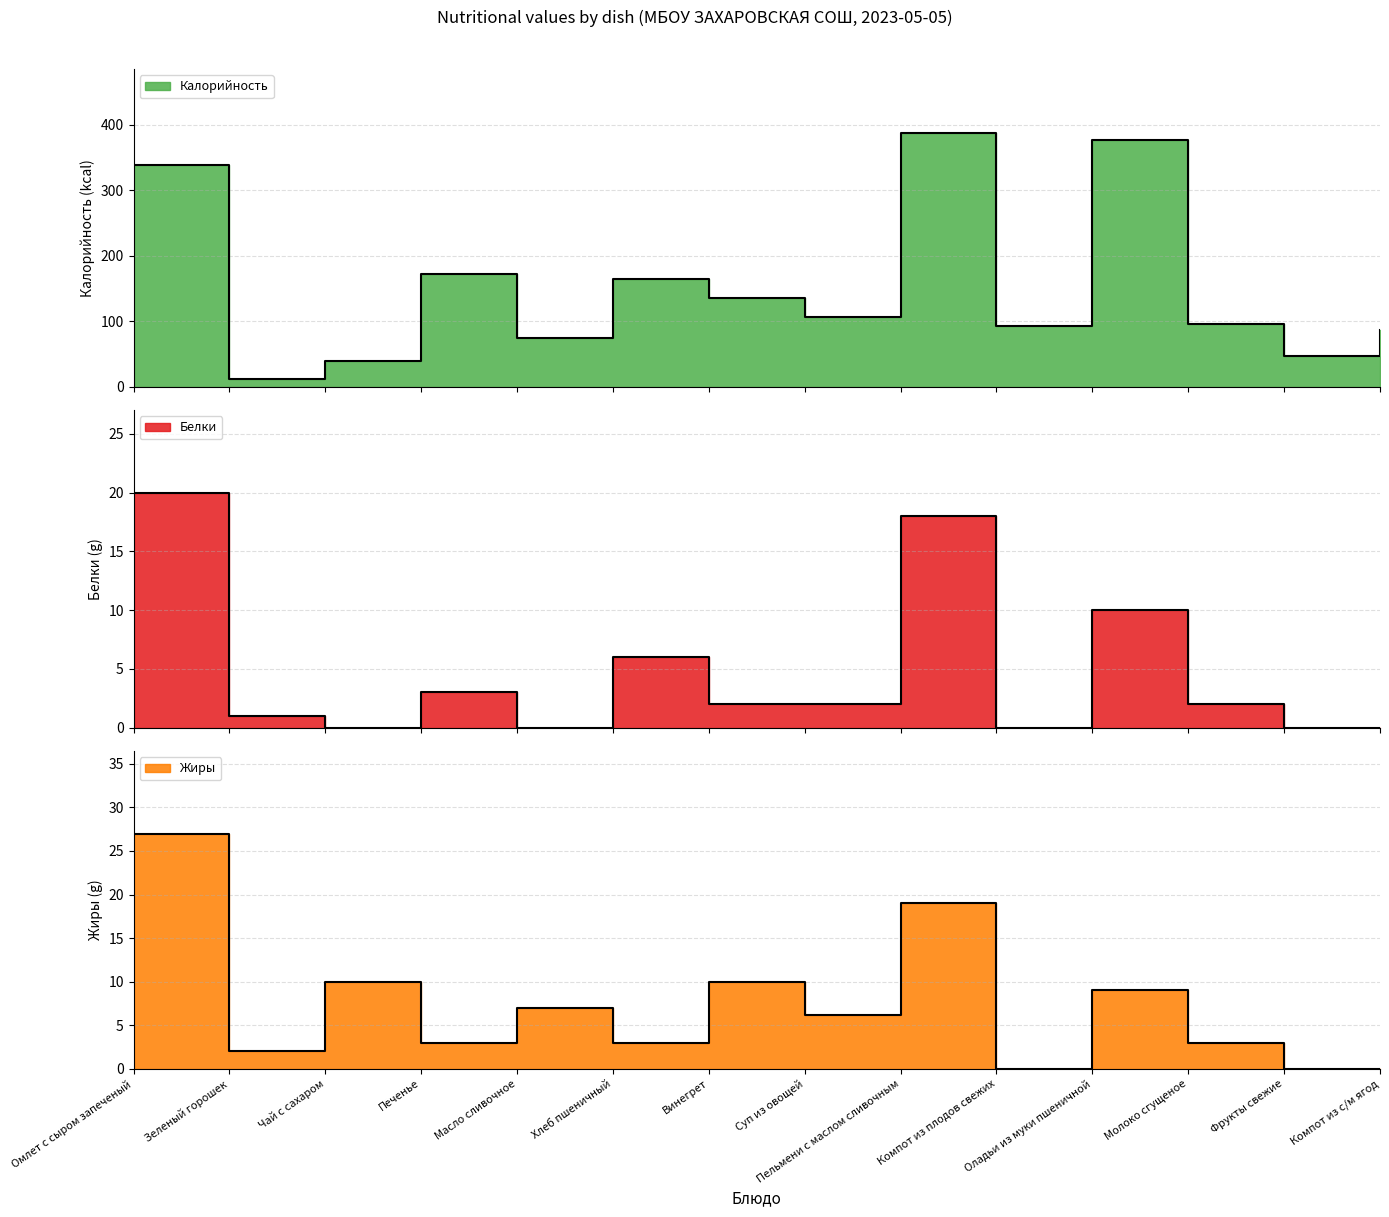

The Калорийность series shows 223.9 at Винегрет. True or false?

False